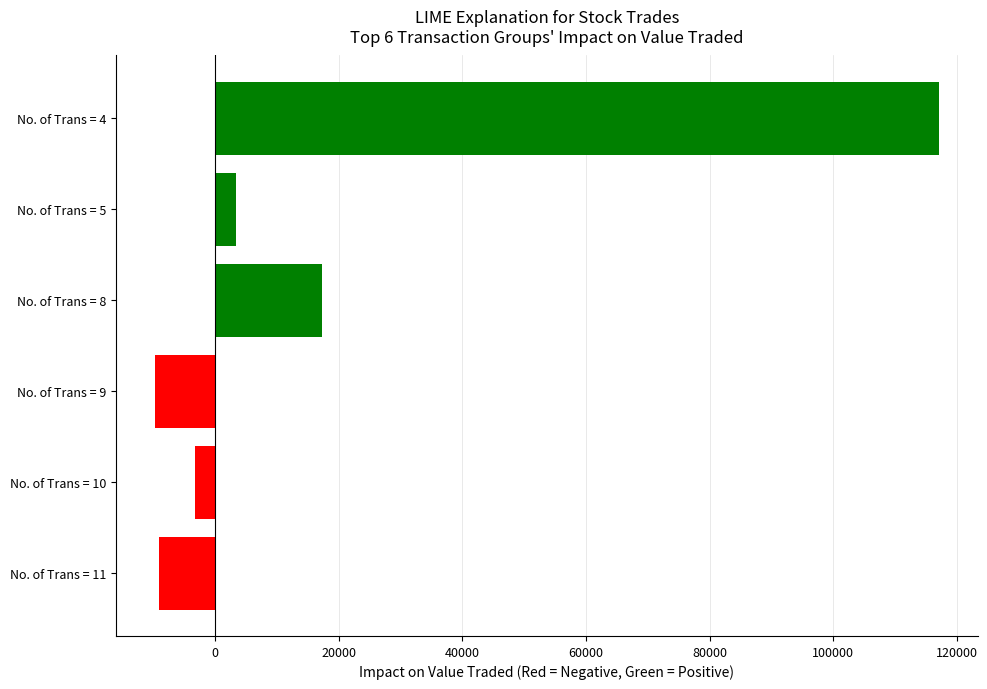

How many bars are there in total?

6